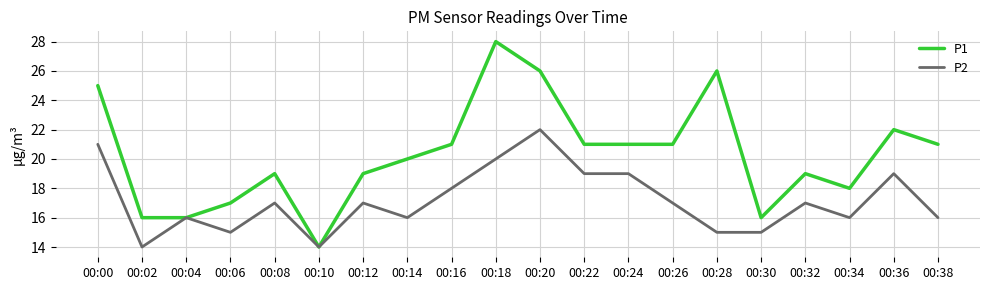

Where is the first local maximum for P2?

00:04